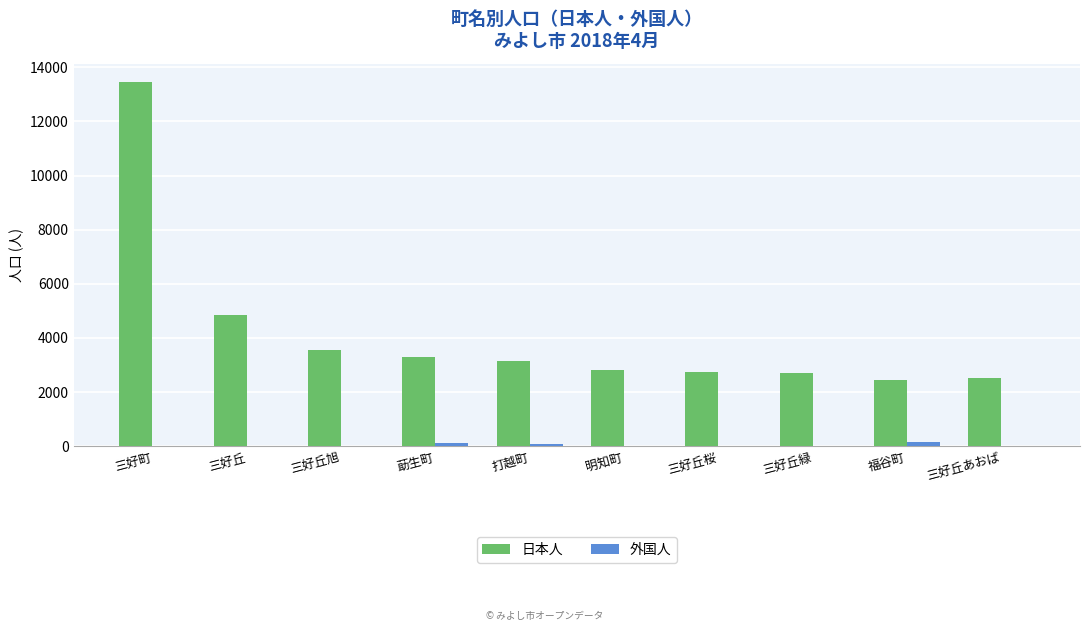

True or false: 日本人 has a value of 4168 at 三好丘あおば.

False